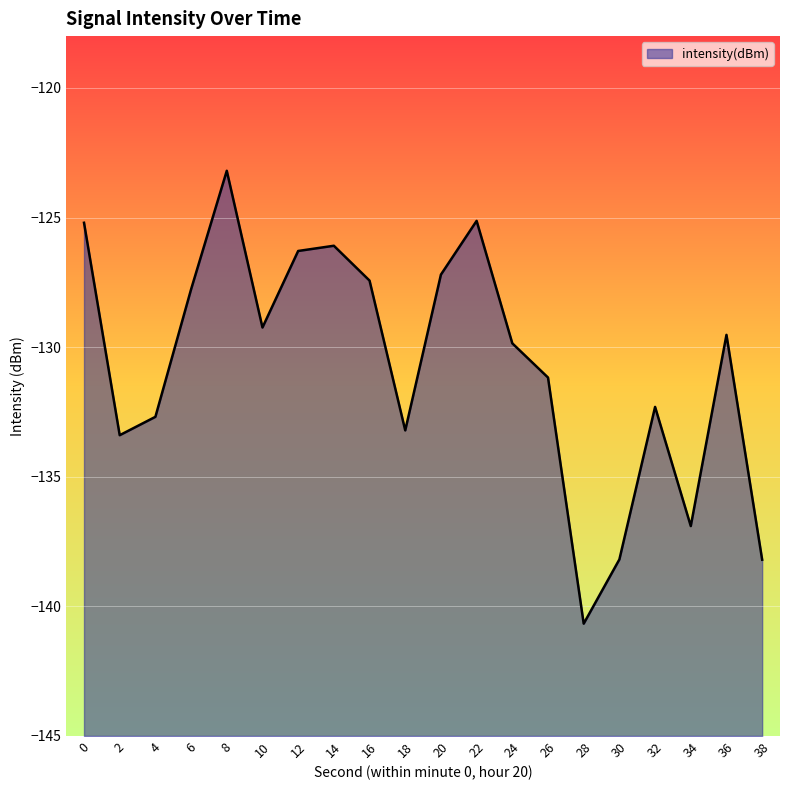

How many data points does each series have?

20